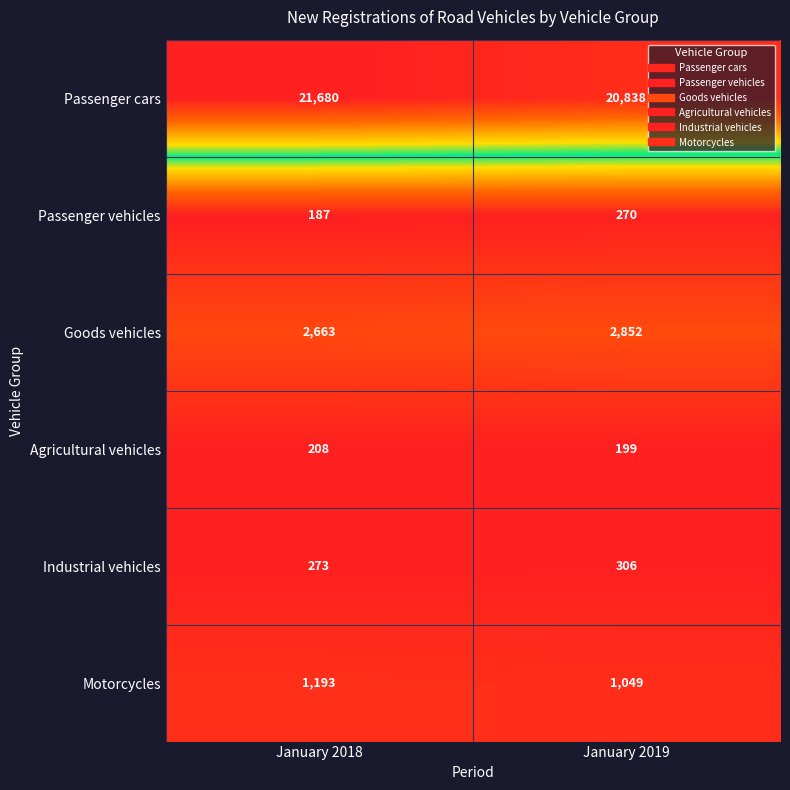

Between January 2018 and January 2019, which series saw the biggest shift?

Passenger cars